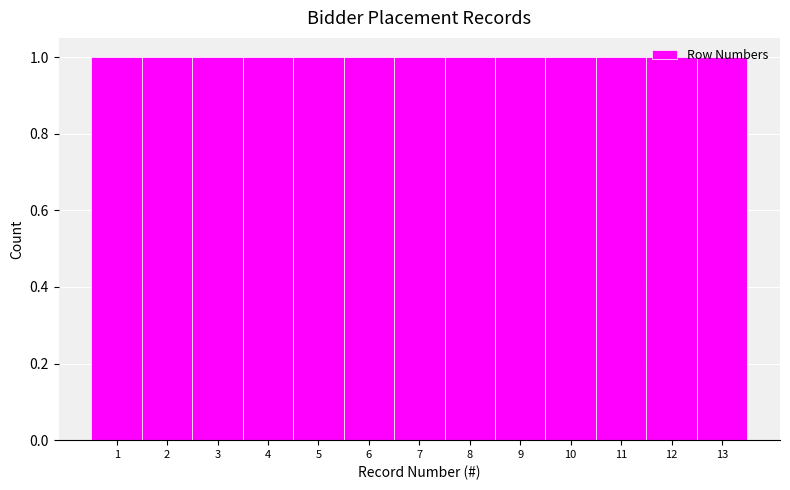

How tall is the bar that spans 10.5 to 11.5 on the x-axis? The values are not printed on the chart, so give them approximately, as read against the axis.

1